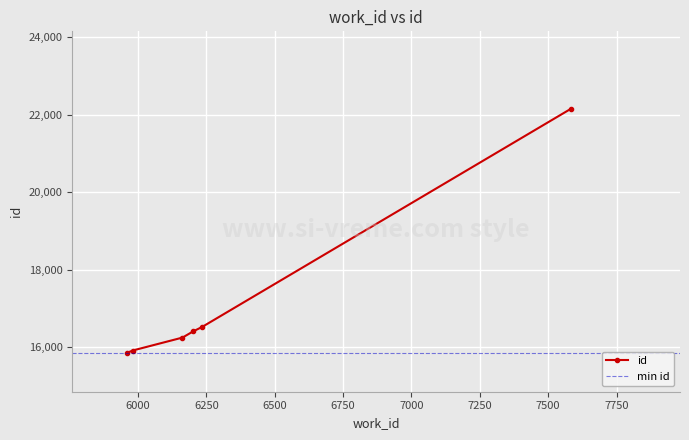

What is the difference between the maximum and minimum values?

6285